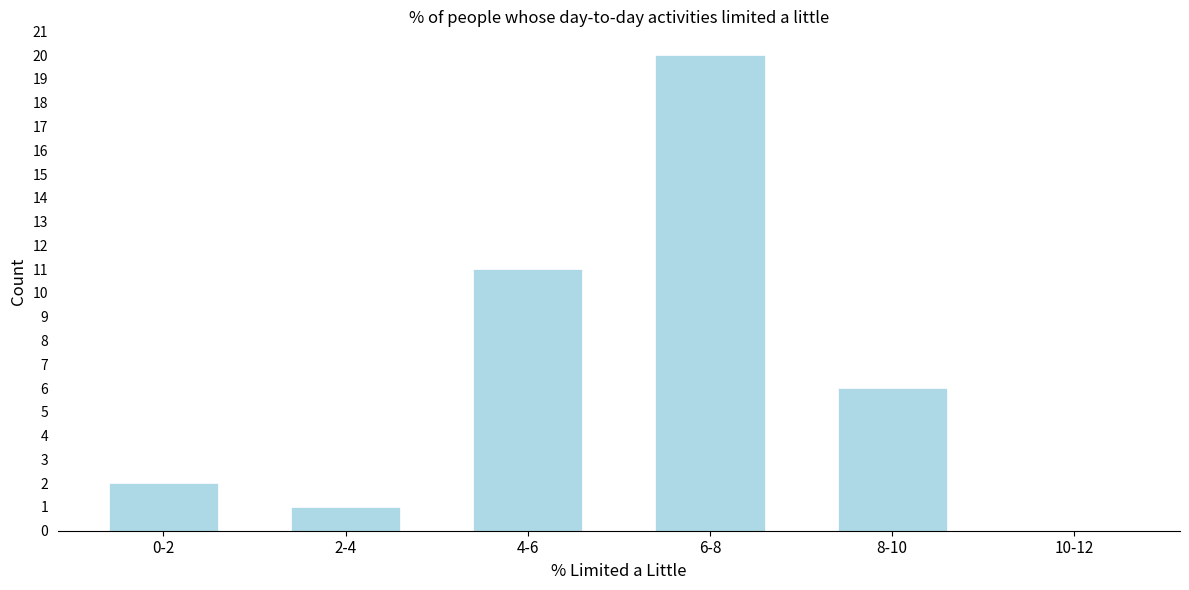

Reading left to right, extract all data points from this chart.

0-2=2	2-4=1	4-6=11	6-8=20	8-10=6	10-12=0